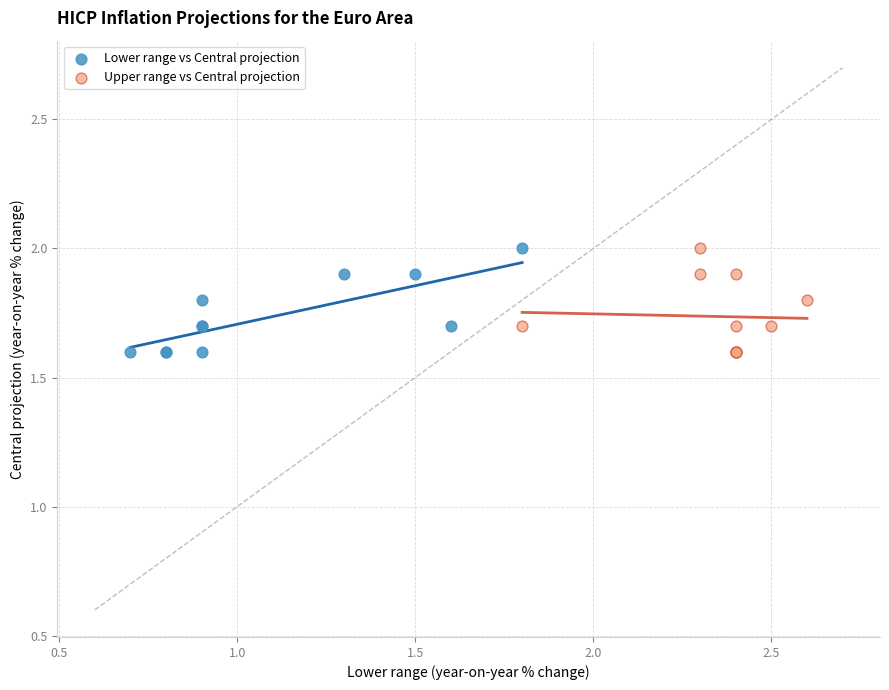

What are all the series names shown in the legend?

Lower range vs Central projection, Upper range vs Central projection